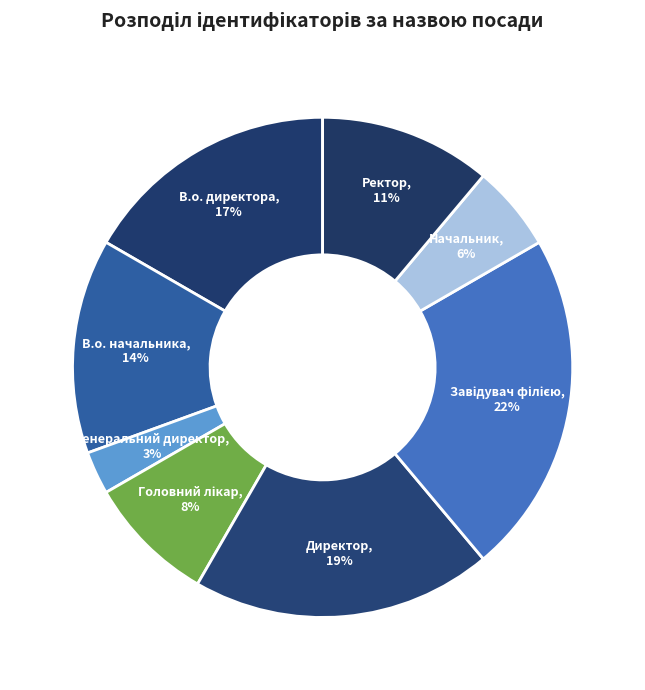

What is the smallest slice in the pie chart?

Генеральний директор